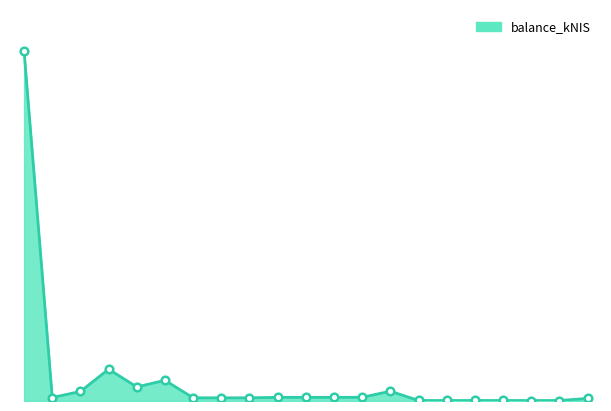

Is this an area chart (filled region under the line)?

Yes